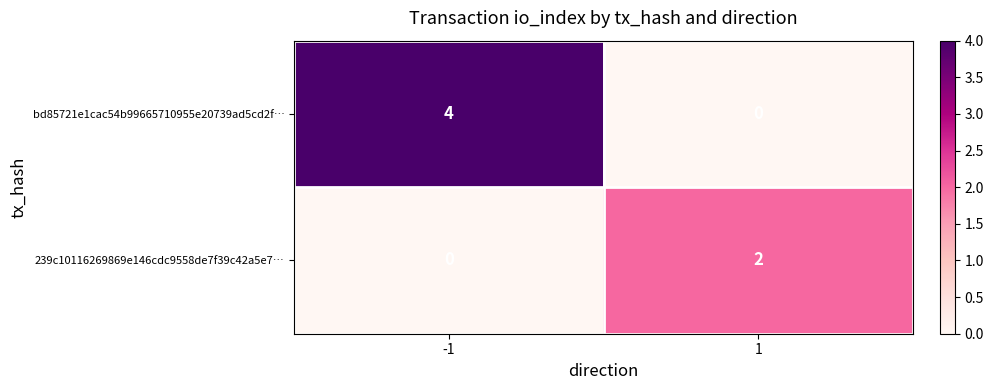

Rank the categories by bd85721e1cac54b99665710955e20739ad5cd2f… value from highest to lowest.

-1, 1